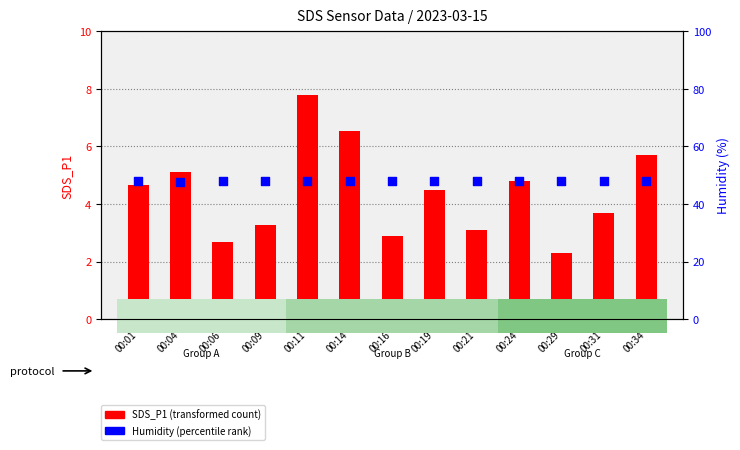

What are all the series names shown in the legend?

SDS_P1 (transformed count), Humidity (percentile rank)